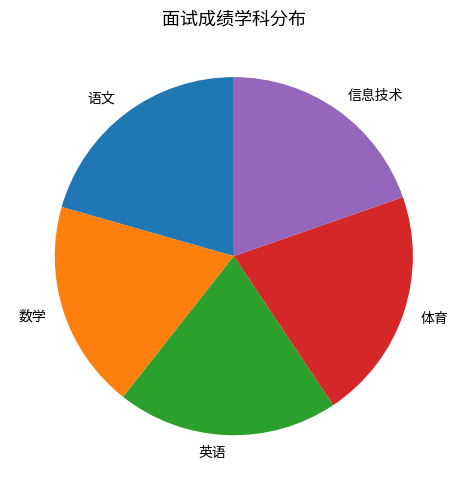

Does any single category account for the majority?

No